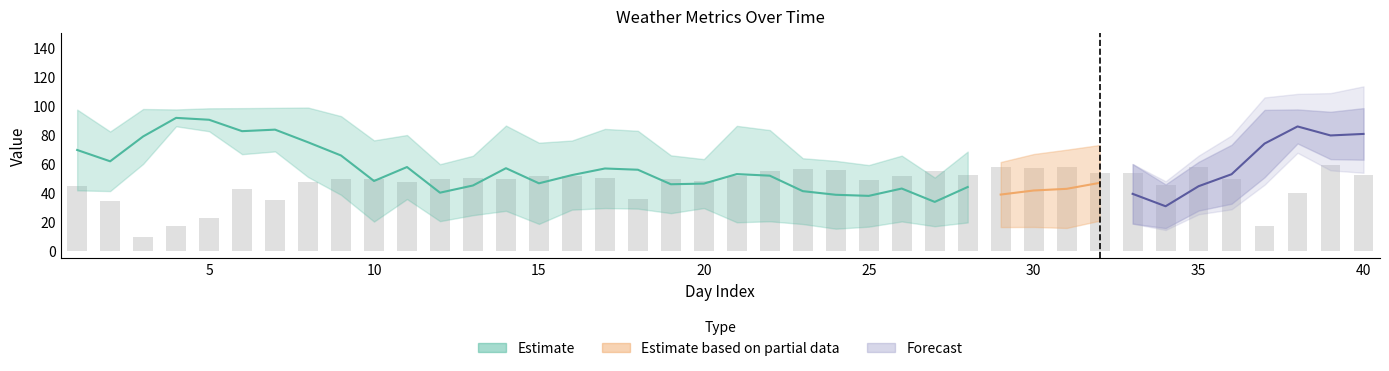

How many groups of bars are there?

40